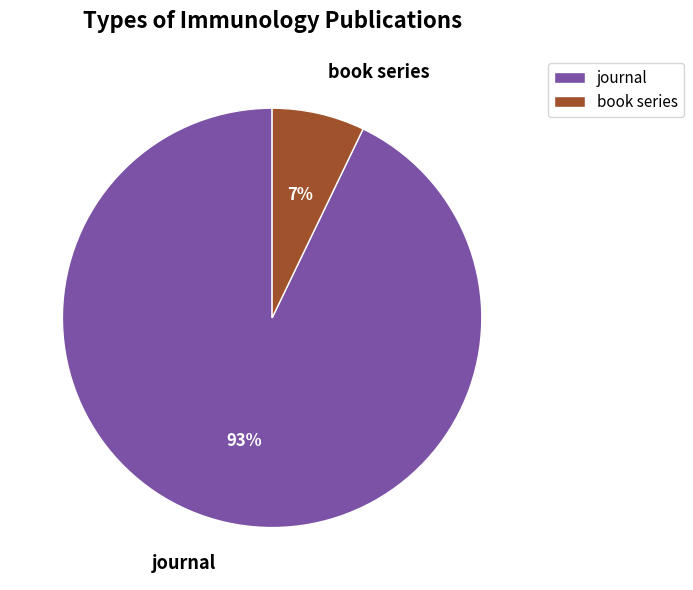

Which slice is the smallest?

book series